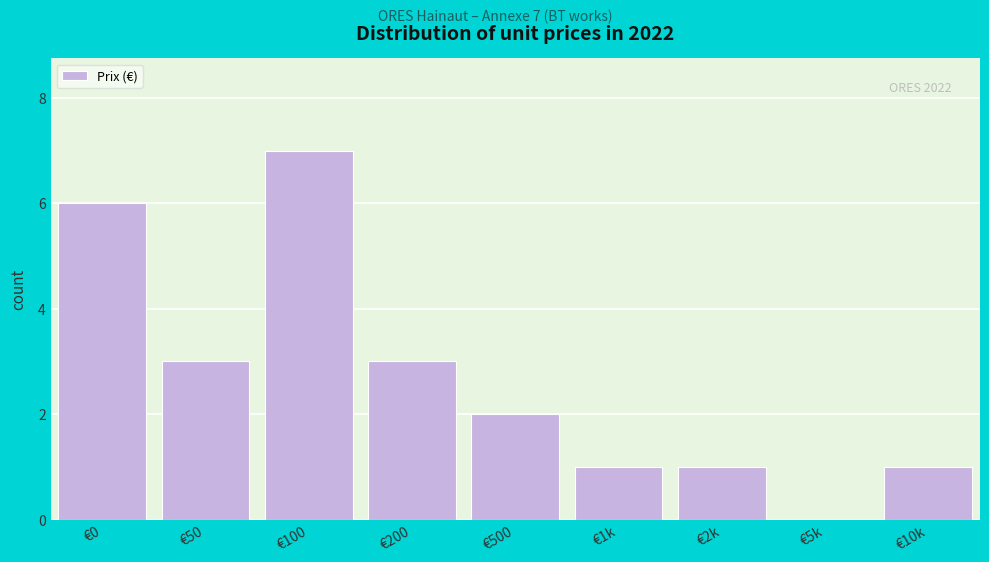

Reading right to left, extract all data points from this chart.

€10k=1	€5k=0	€2k=1	€1k=1	€500=2	€200=3	€100=7	€50=3	€0=6